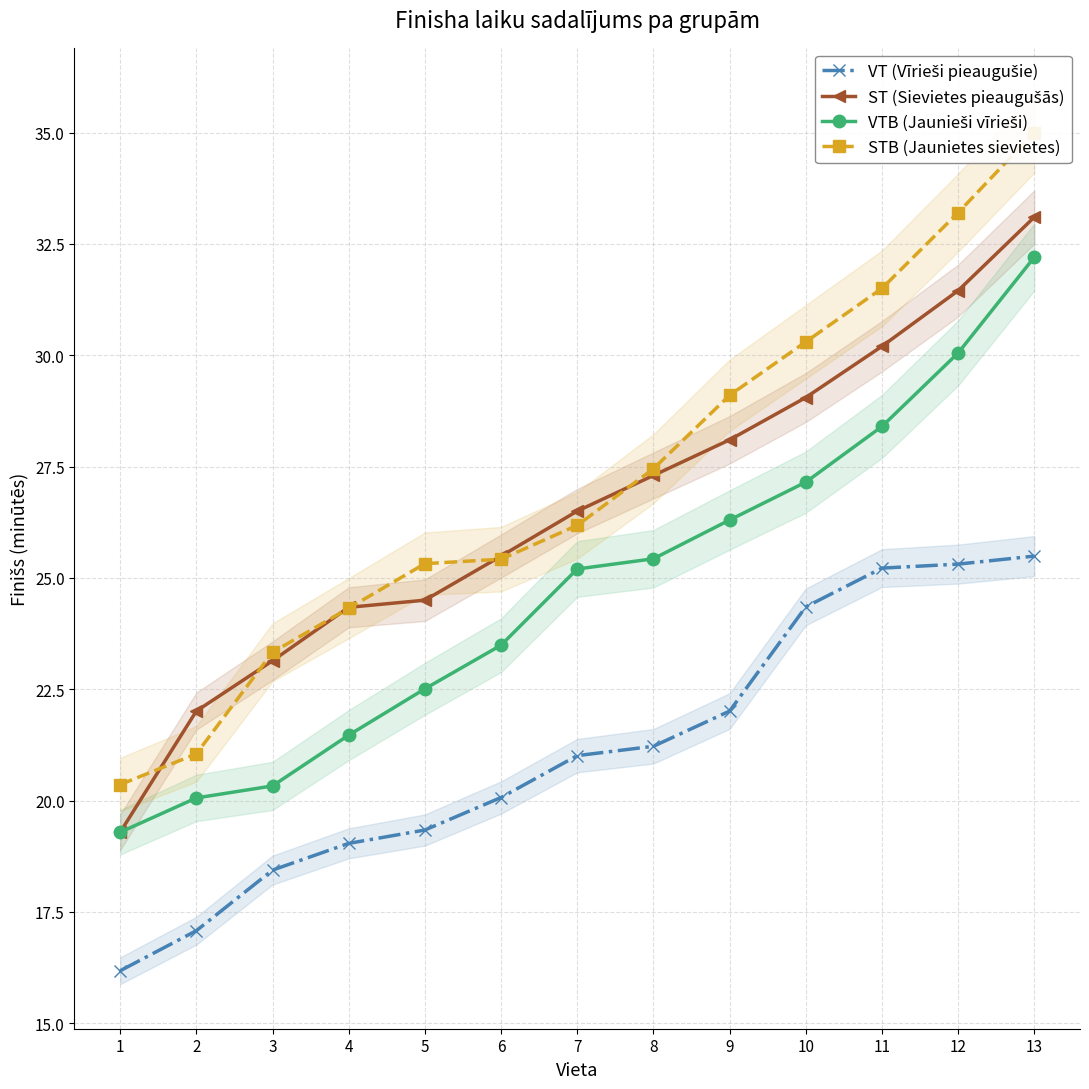

Which series has the largest range (max minus min)?

STB (Jaunietes sievietes)